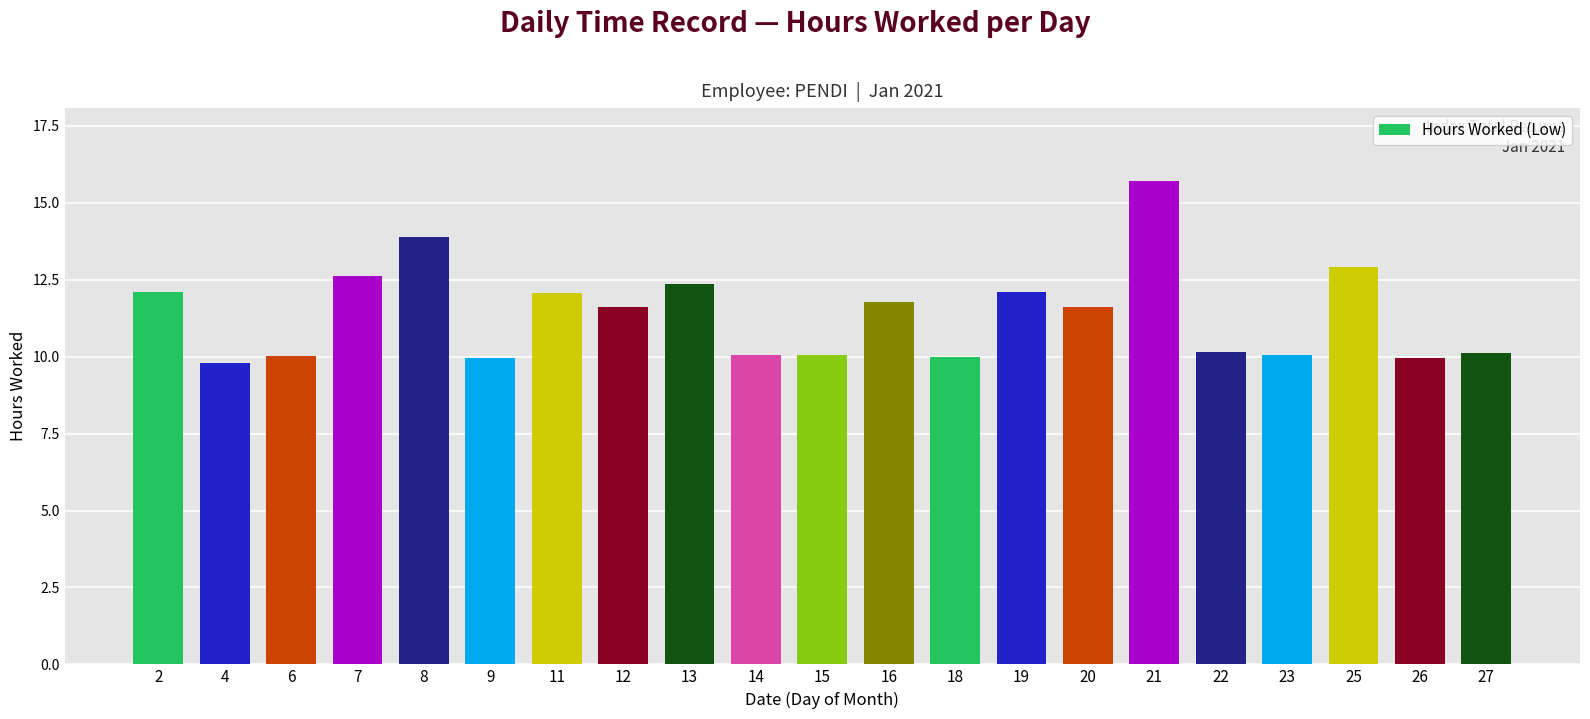

What is the smallest value displayed?

9.8